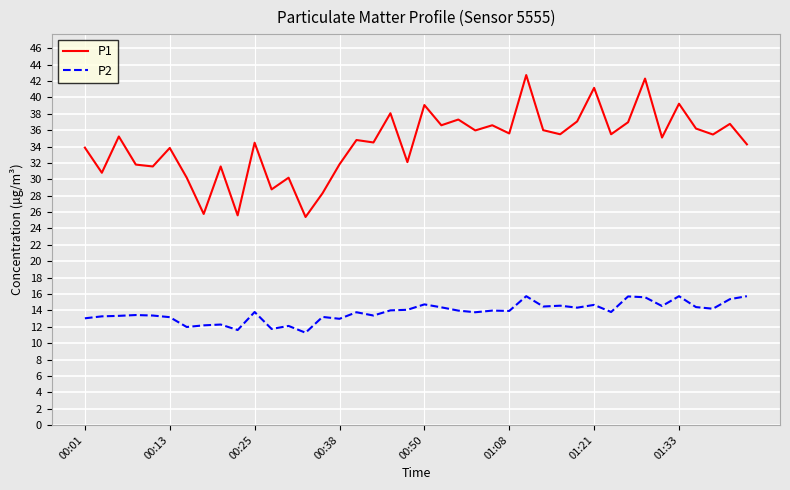

Which series has the largest range (max minus min)?

P1